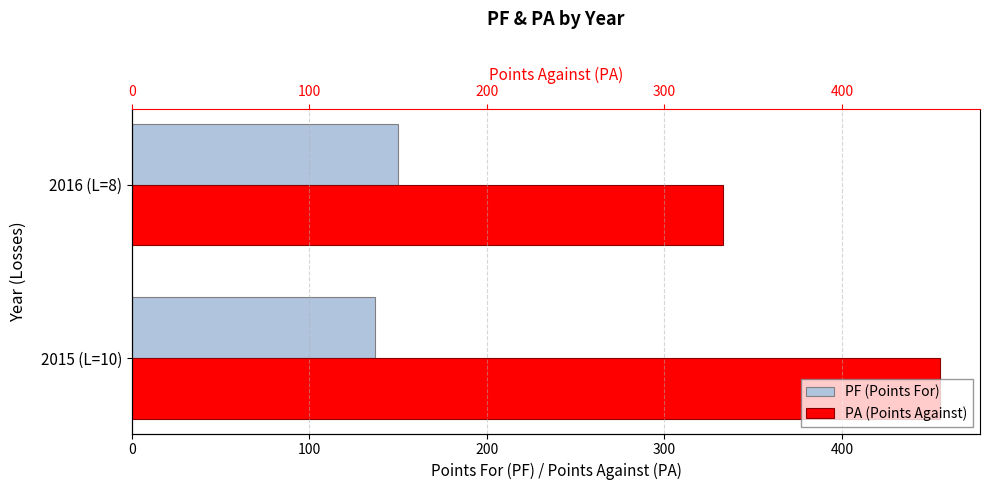

Count the number of categories in the chart.

2